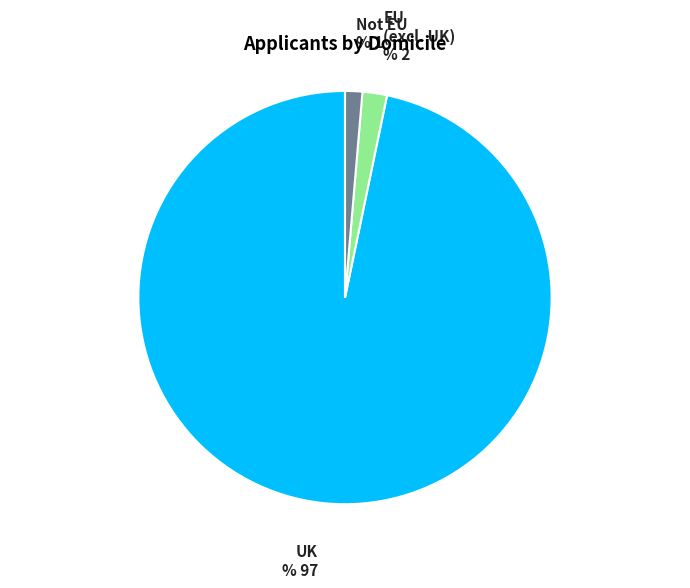

Which has a higher value, UK or EU (excl. UK)?

UK